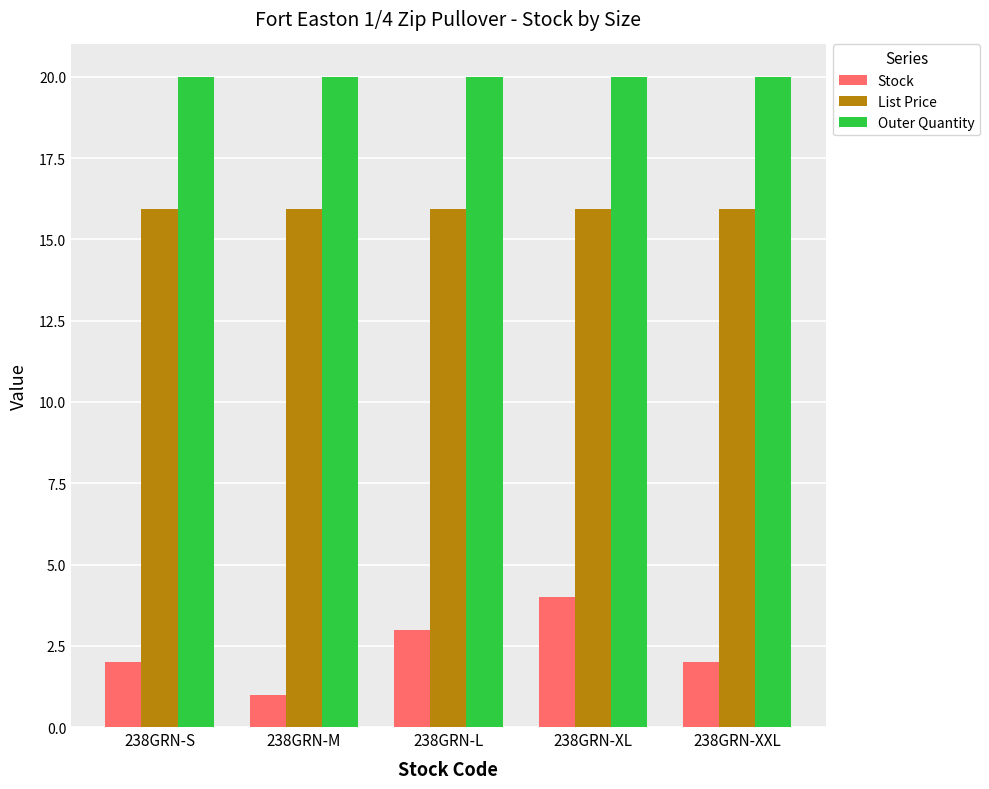

What is the minimum value shown in the chart?

1.0